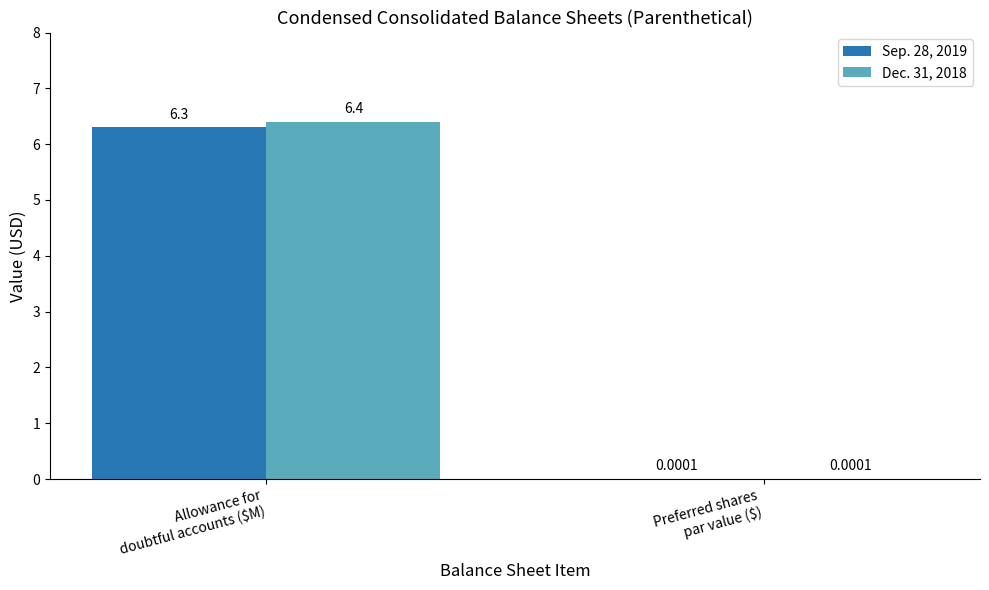

Which series has the largest total across all categories?

Dec. 31, 2018